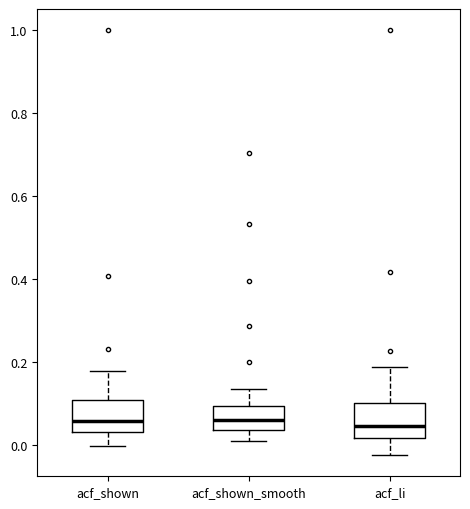

Reading left to right, transcribe this box plot: for each box, give where its median line is, the range the box spans, and where its two whiskers end, as read against the y-axis. The values are not printed on the chart, so give them approximately, as read against the axis.

acf_shown: median 0.06, box 0.04 to 0.10, whiskers 0.00 to 0.18
acf_shown_smooth: median 0.06, box 0.04 to 0.10, whiskers 0.02 to 0.14
acf_li: median 0.04, box 0.02 to 0.10, whiskers -0.02 to 0.20